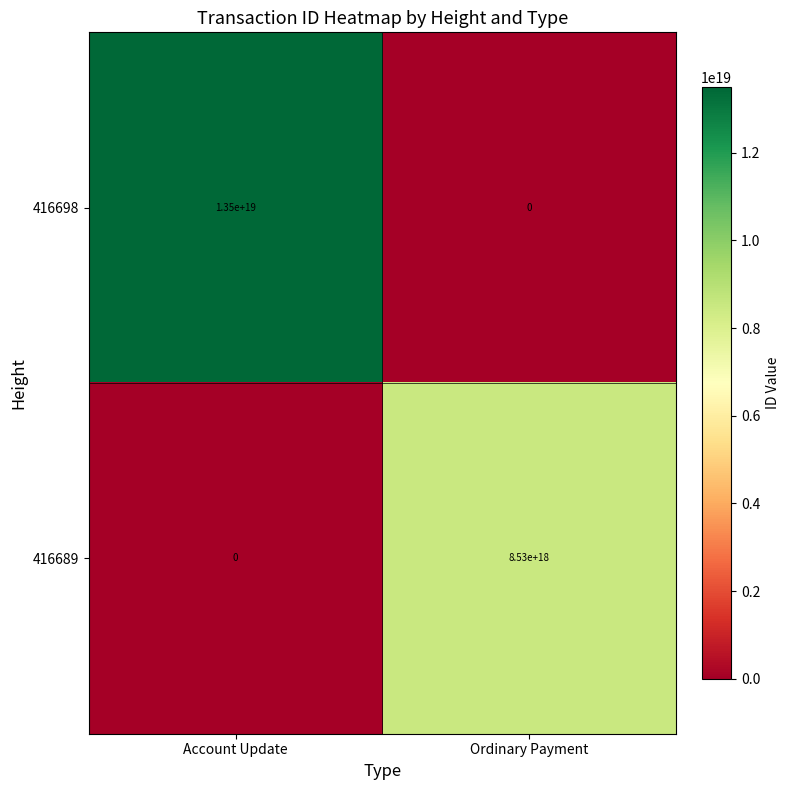

Is it true that 416698 equals 6854837119792894976 at Ordinary Payment?

False